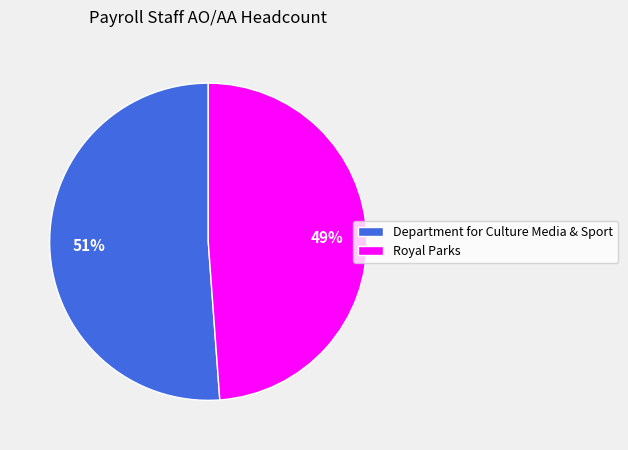

Which category has the smallest portion of the pie?

Royal Parks